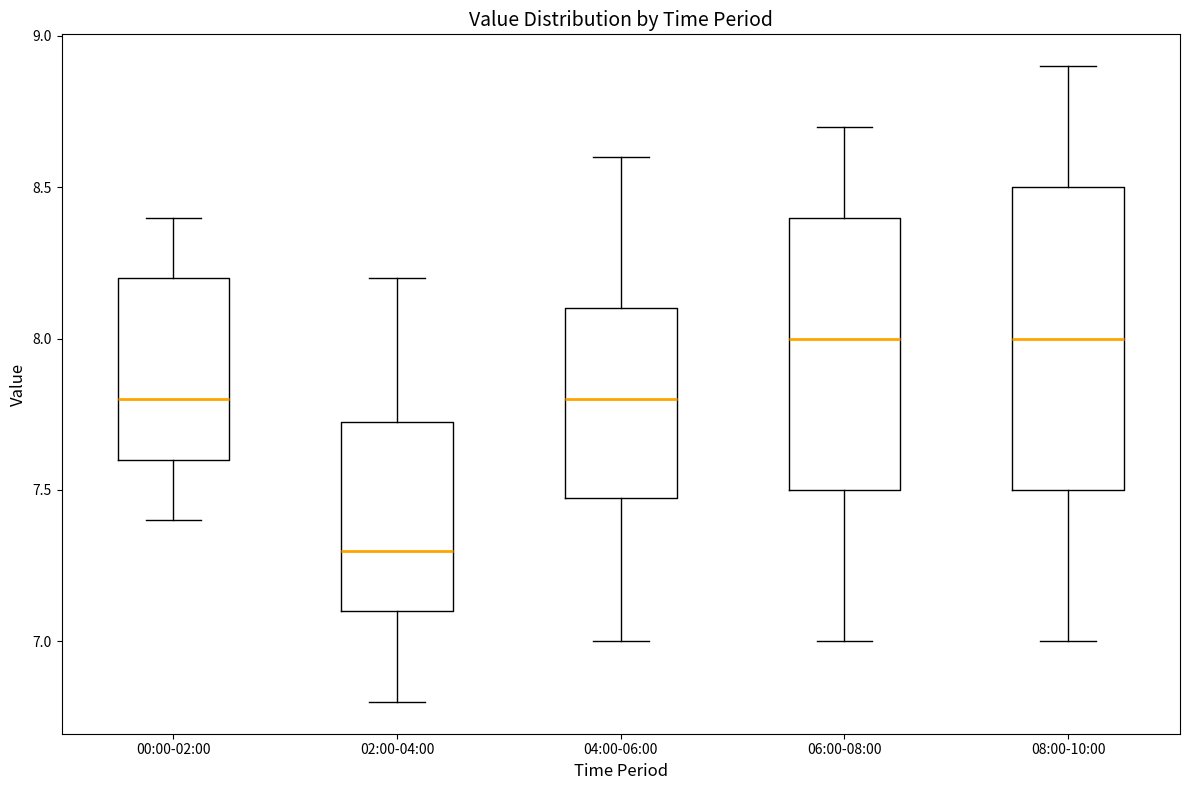

Which box is the tallest, from its lower edge to its upper edge?

08:00-10:00